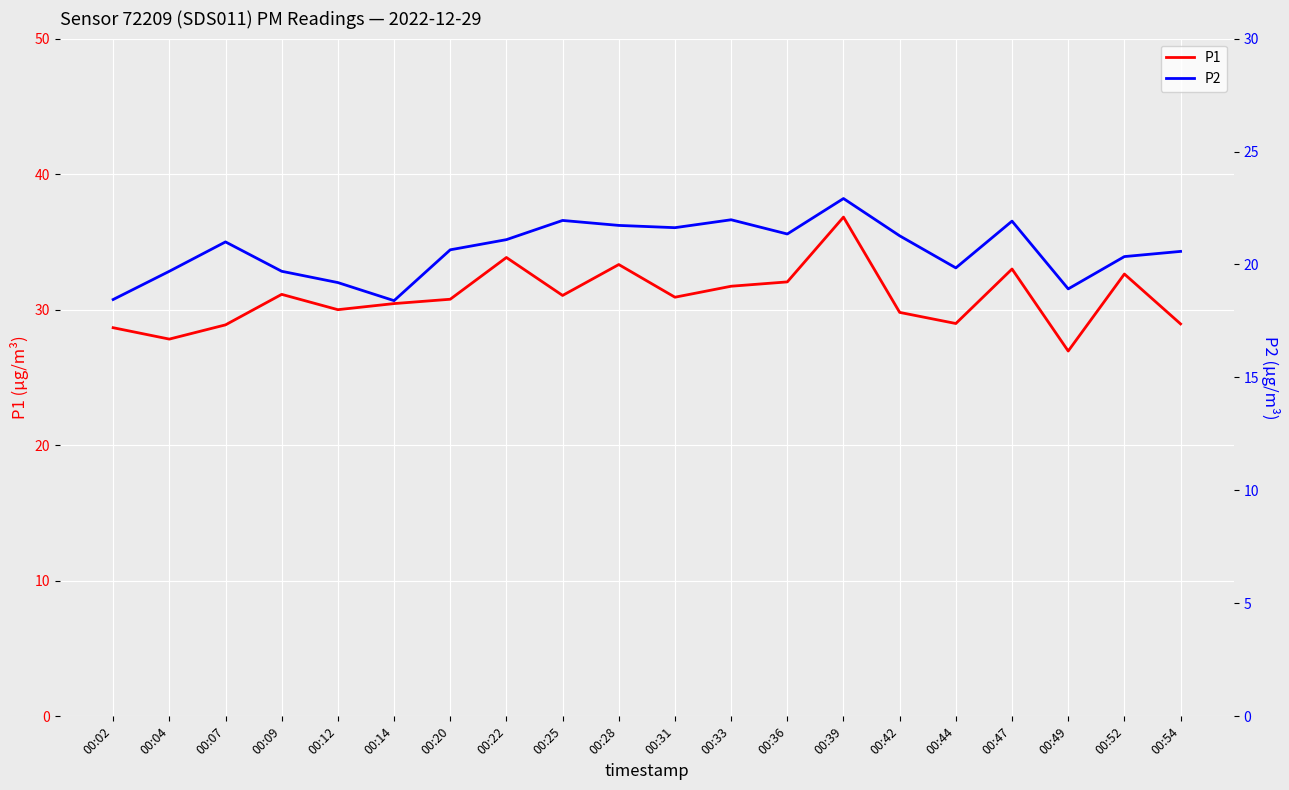

What is the total value across all series at 00:49?

45.9